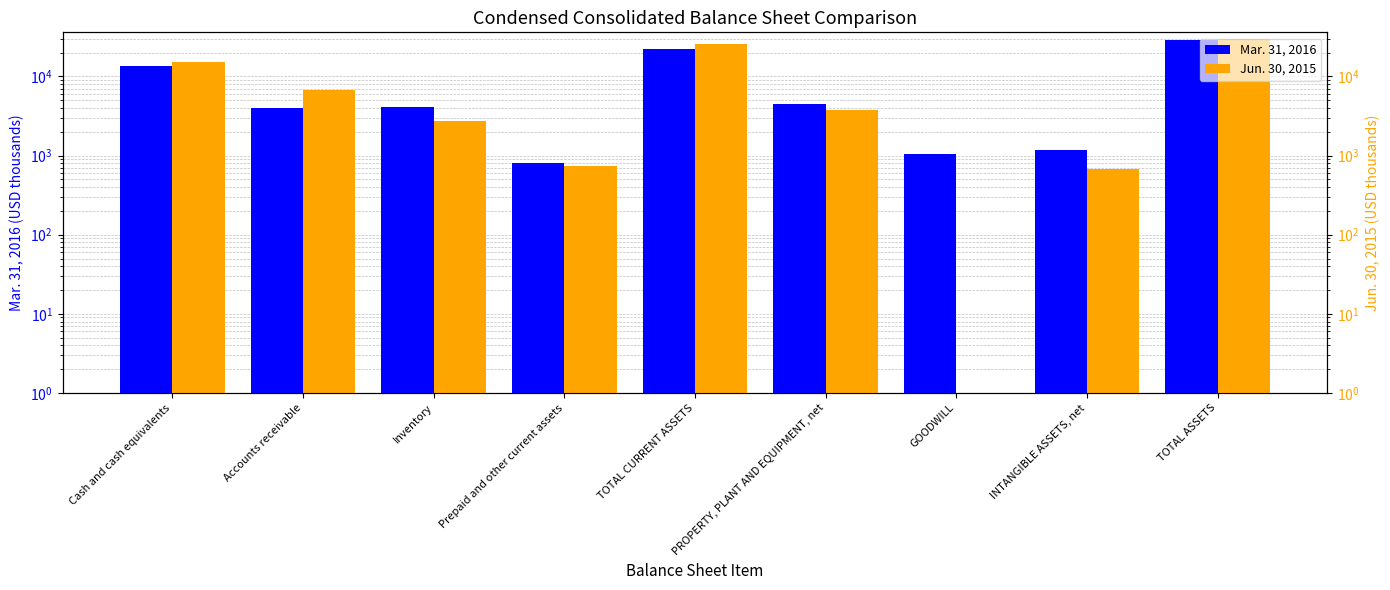

How many data points does each series have?

9